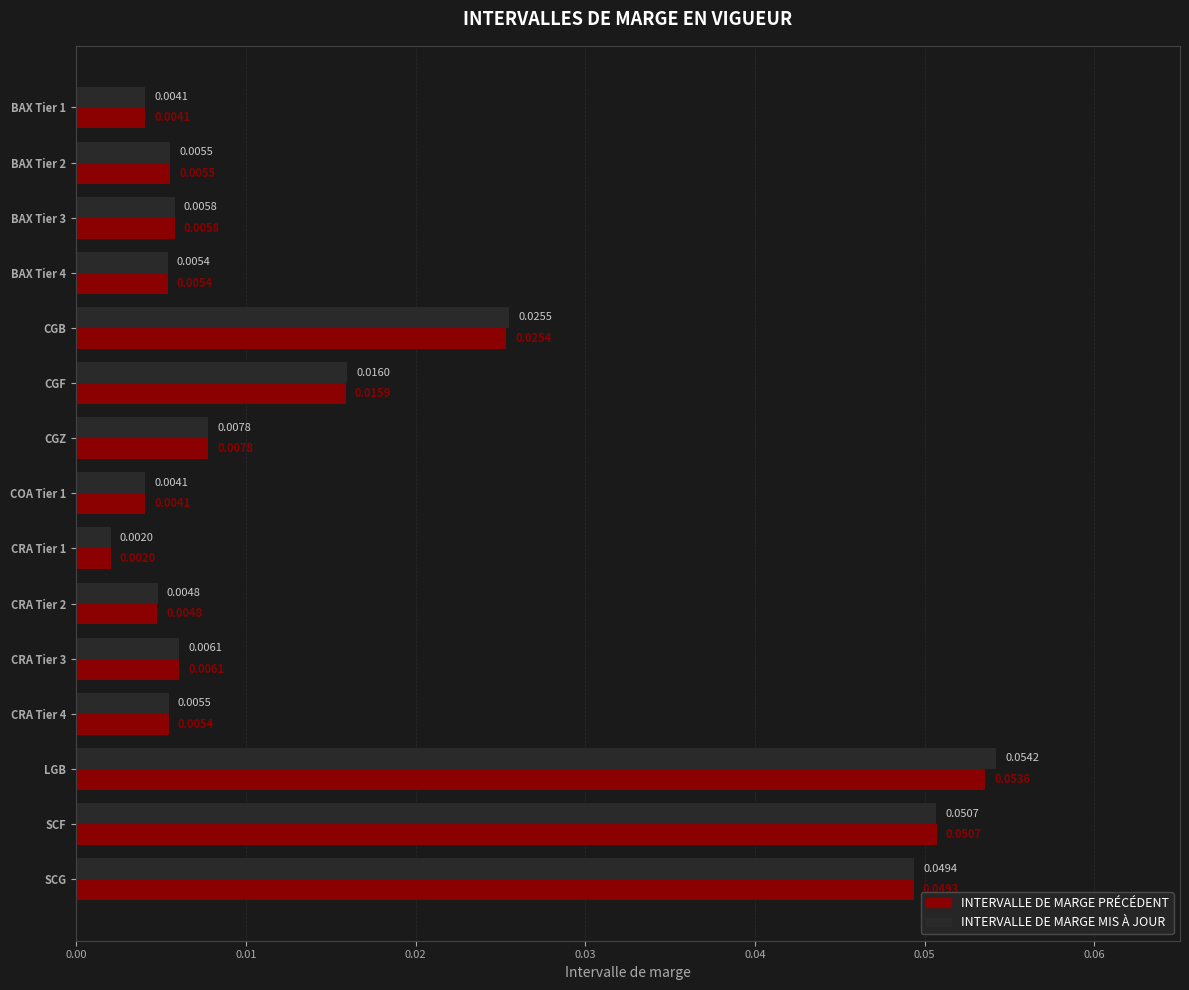

Which series has the largest total across all categories?

INTERVALLE DE MARGE MIS À JOUR